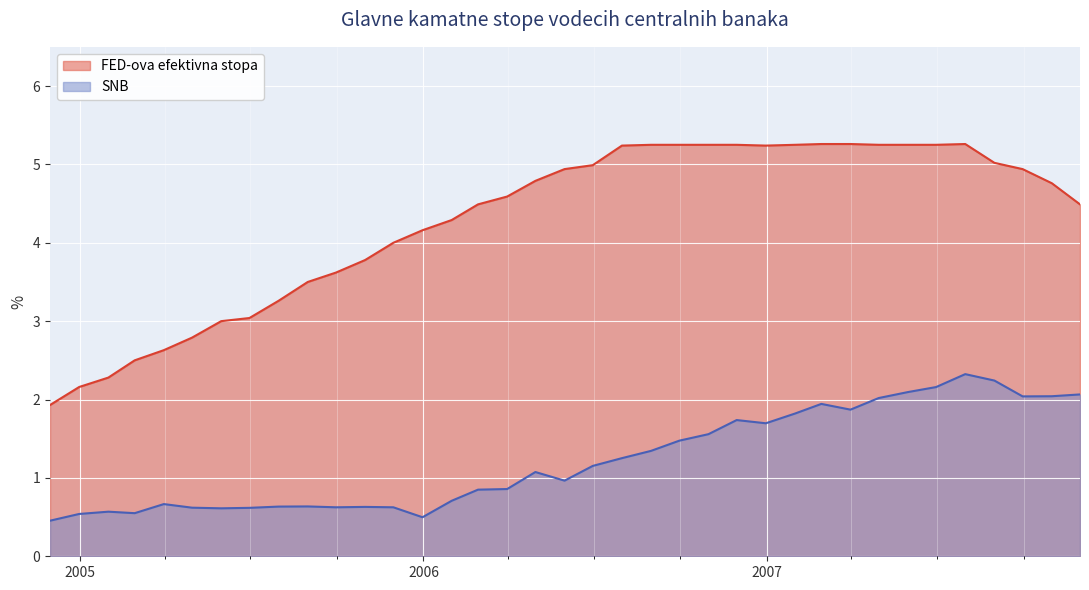

Where is the first local maximum for SNB?

2005-01-31